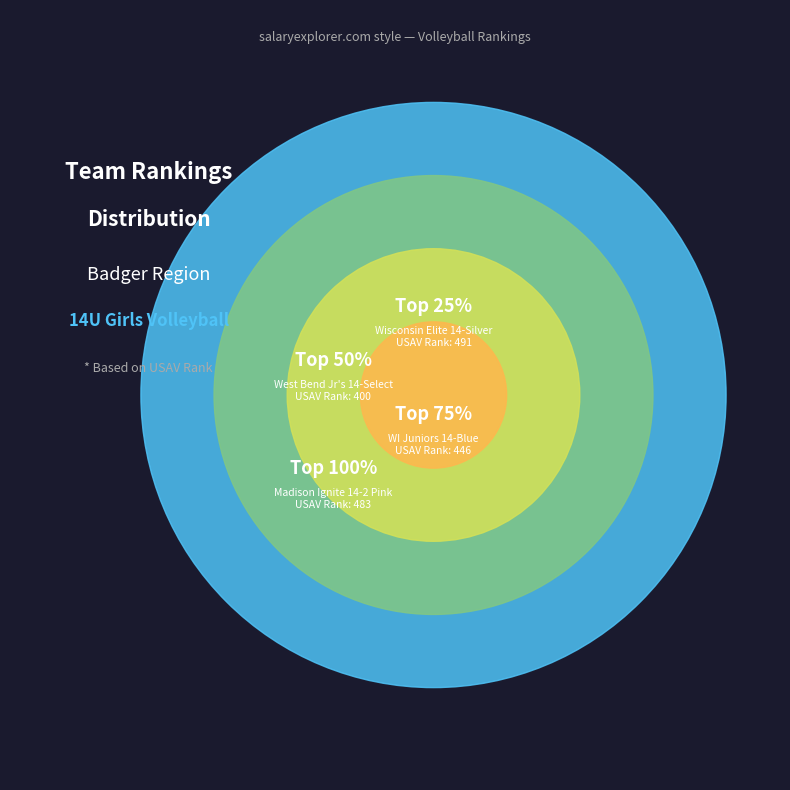

Combined, what portion of the pie is USAV Rank 483
(Madison Ignite 14-2 Pink) and USAV Rank 491
(Wisconsin Elite 14-Silver)?

53.5%